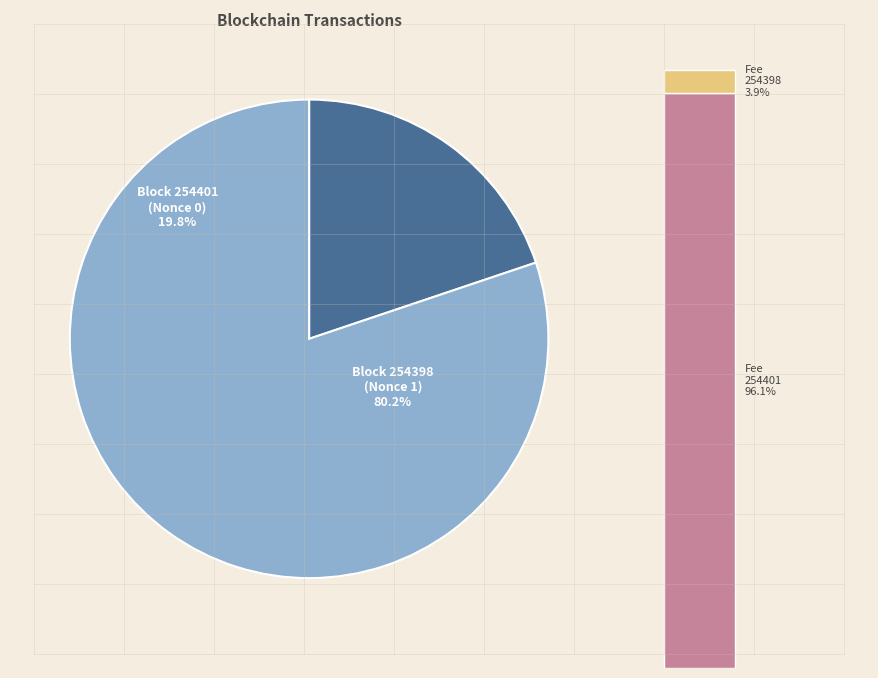

To the nearest percent, what is the combined percentage of 254398 and 254401?

100%